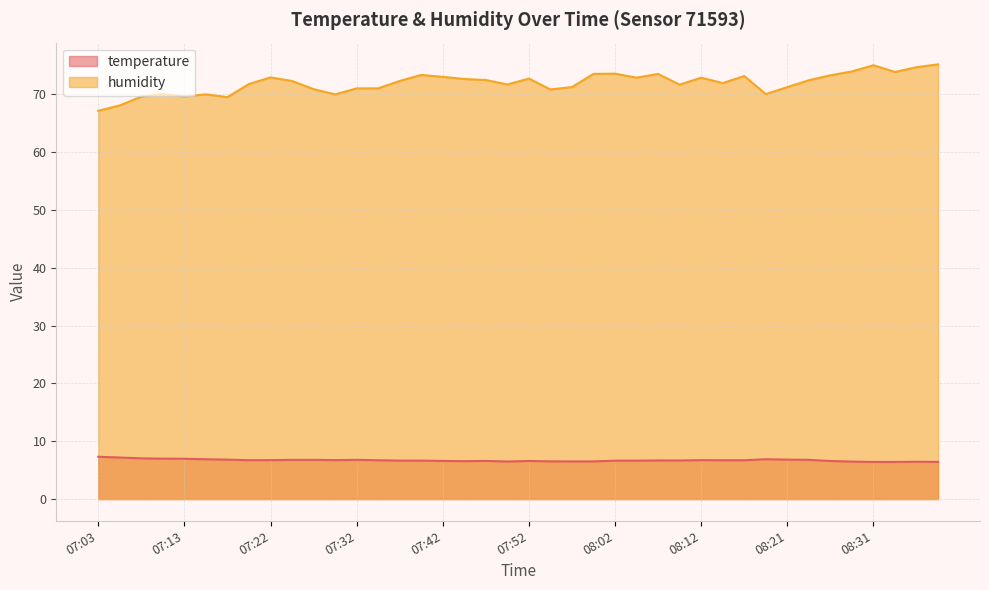

What is the minimum value for temperature?

6.4